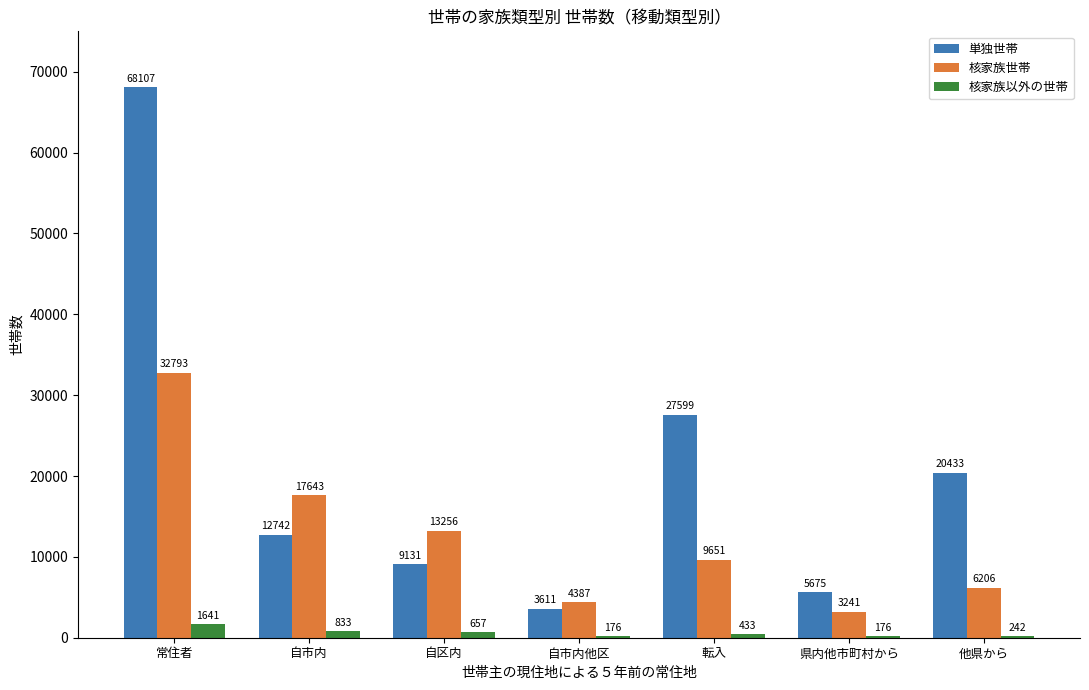

At which label is 単独世帯 closest to 35859?

転入